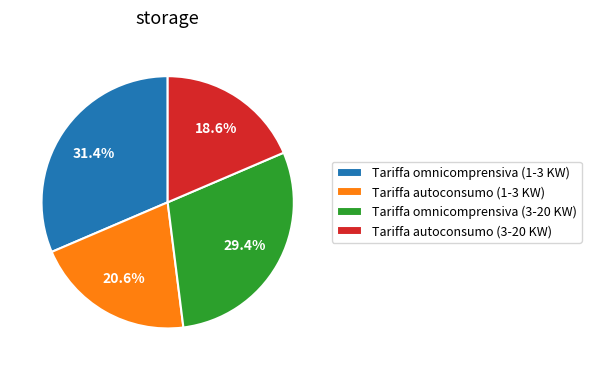

Which slice is the smallest?

Tariffa autoconsumo (3-20 KW)